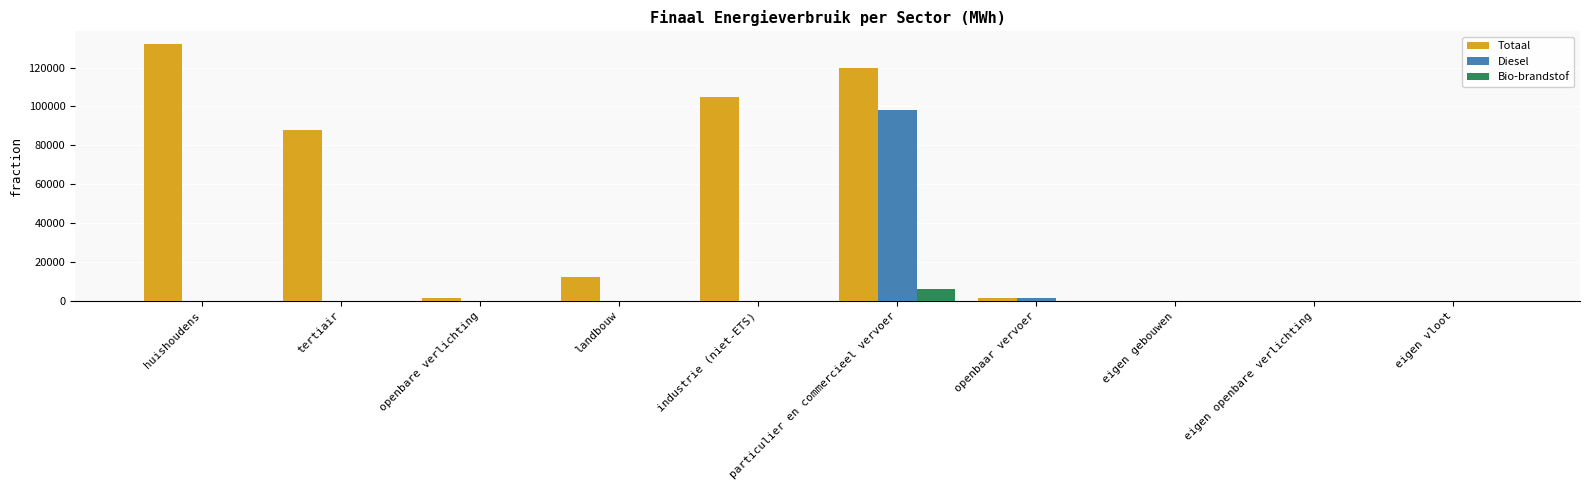

Are the bars grouped side by side (vs. stacked)?

Yes